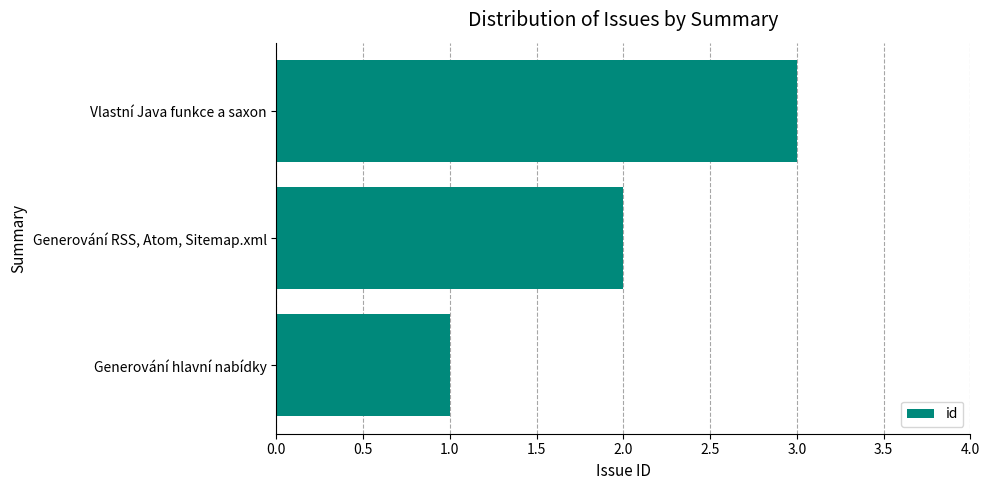

Rank the categories by value from highest to lowest.

Vlastní Java funkce a saxon, Generování RSS, Atom, Sitemap.xml, Generování hlavní nabídky